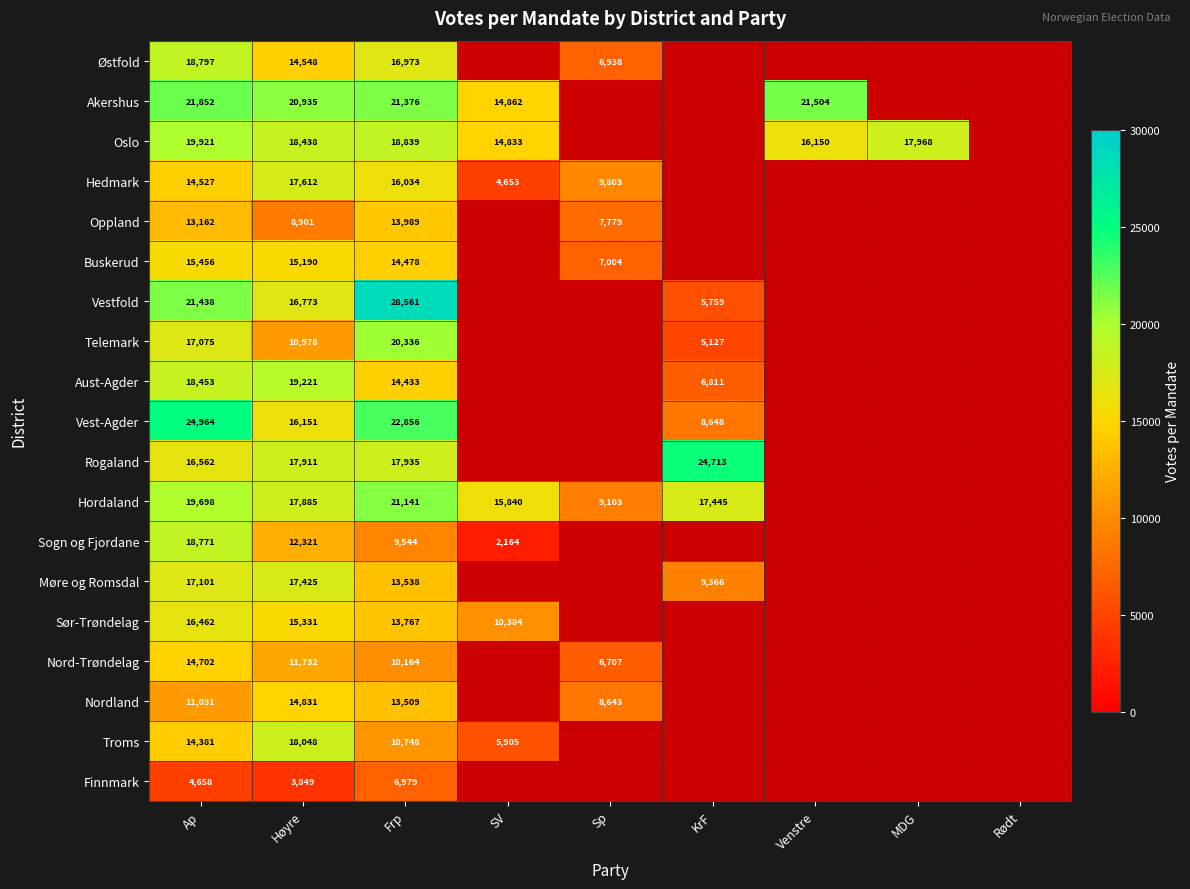

Is the value of Østfold at Ap greater than the value of Troms at Frp?

Yes